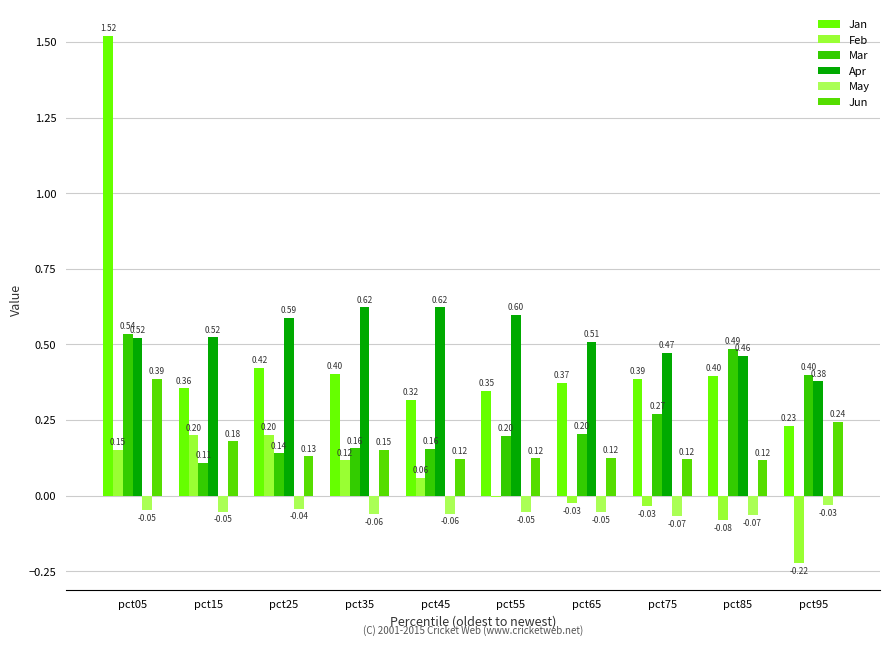

Where is Apr nearest to the value 0?

pct95